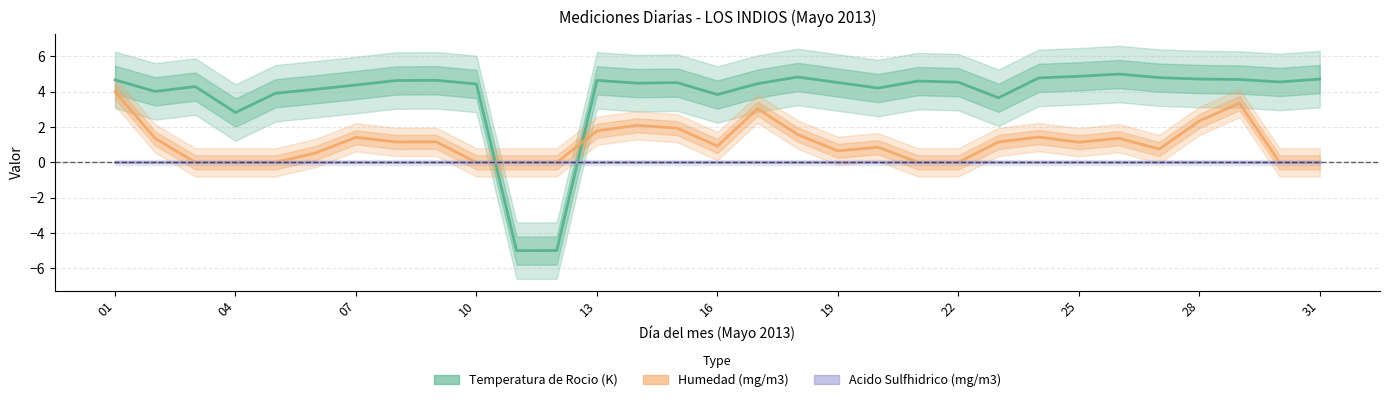

At which category is the sum across all series the highest?

01